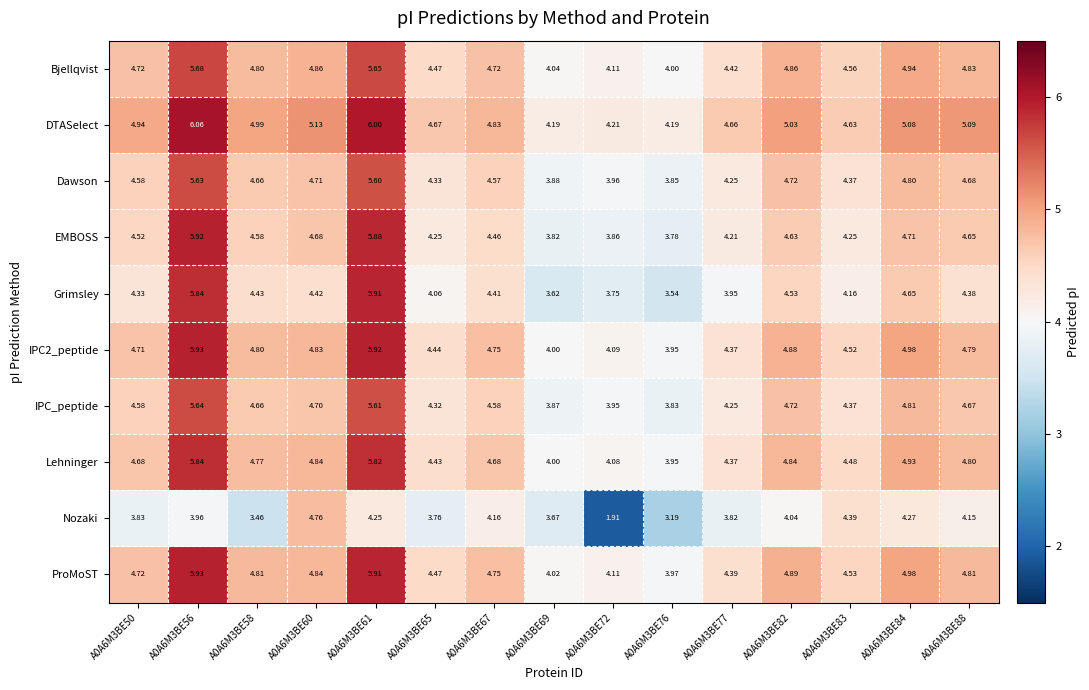

Which series changed the most between A0A6M3BE67 and A0A6M3BE76?

Nozaki